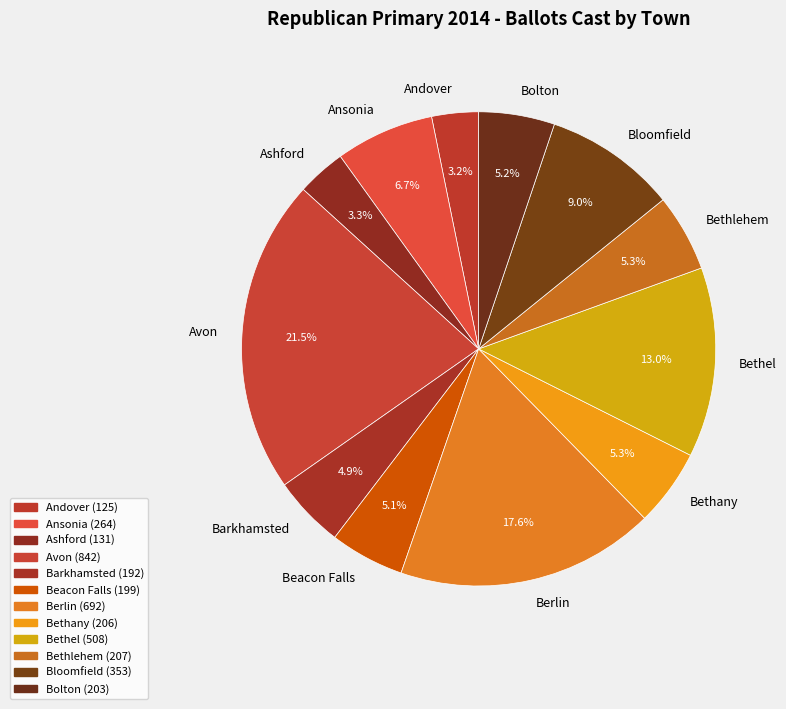

What is the ratio of the value at Andover to the value at Bethlehem?

0.6